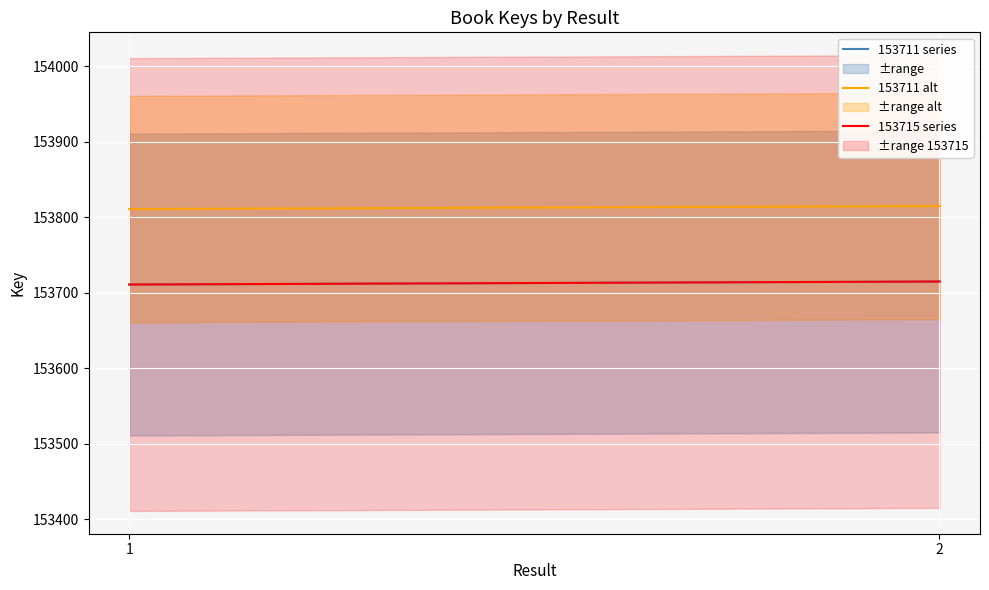

Which category has the lowest value in the 153711 series series?

1